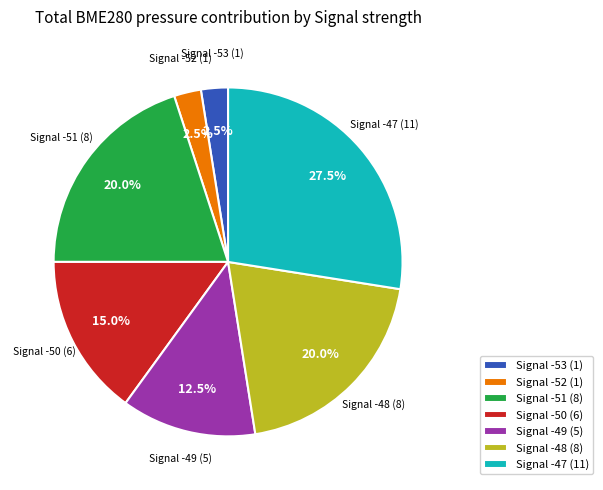

What is the largest slice in the pie chart?

Signal -47